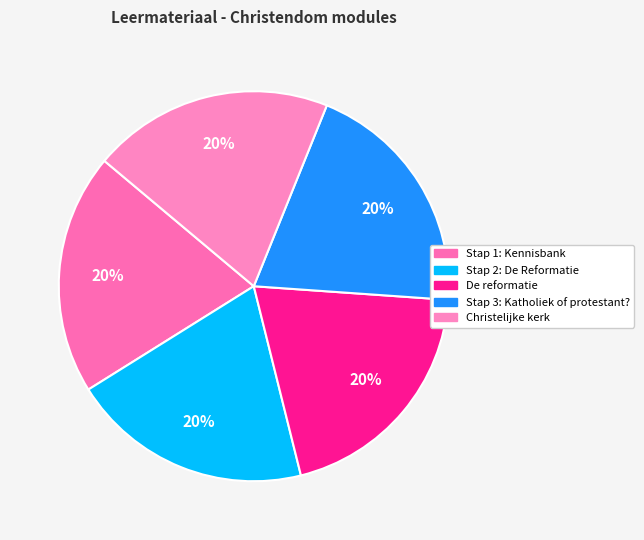

Count the number of slices in the pie.

5